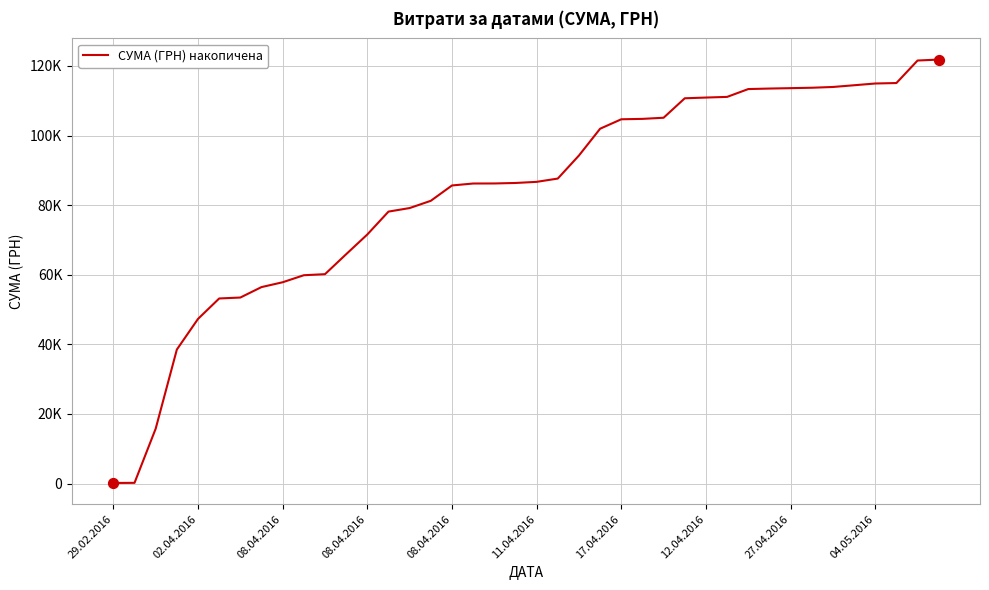

Does the chart have visible grid lines?

Yes